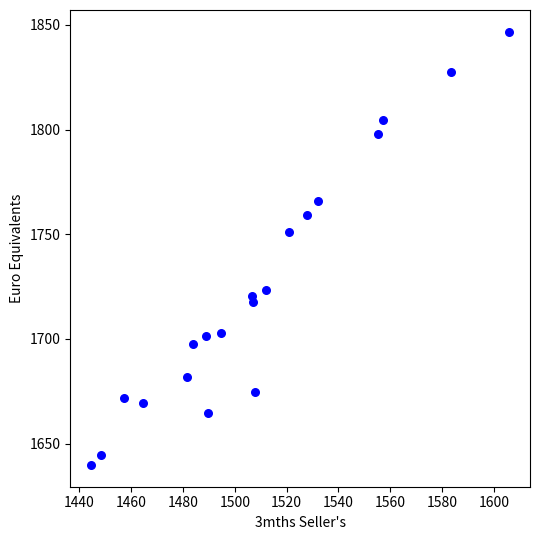

What is the range of X values (max minus min)?

161.3